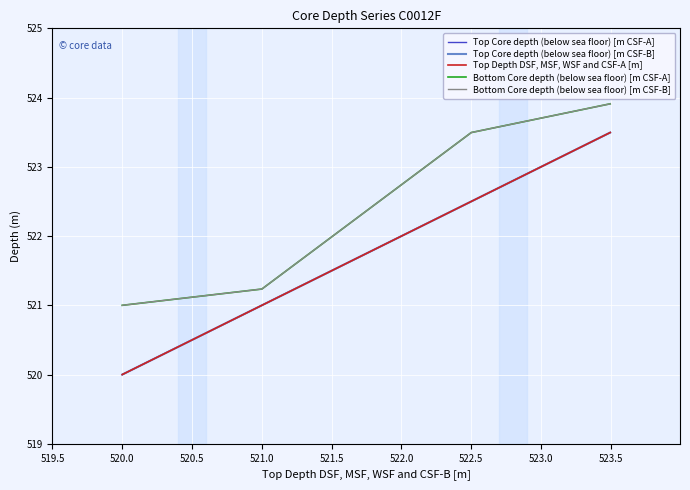

Does the chart display data point markers on the line(s)?

No